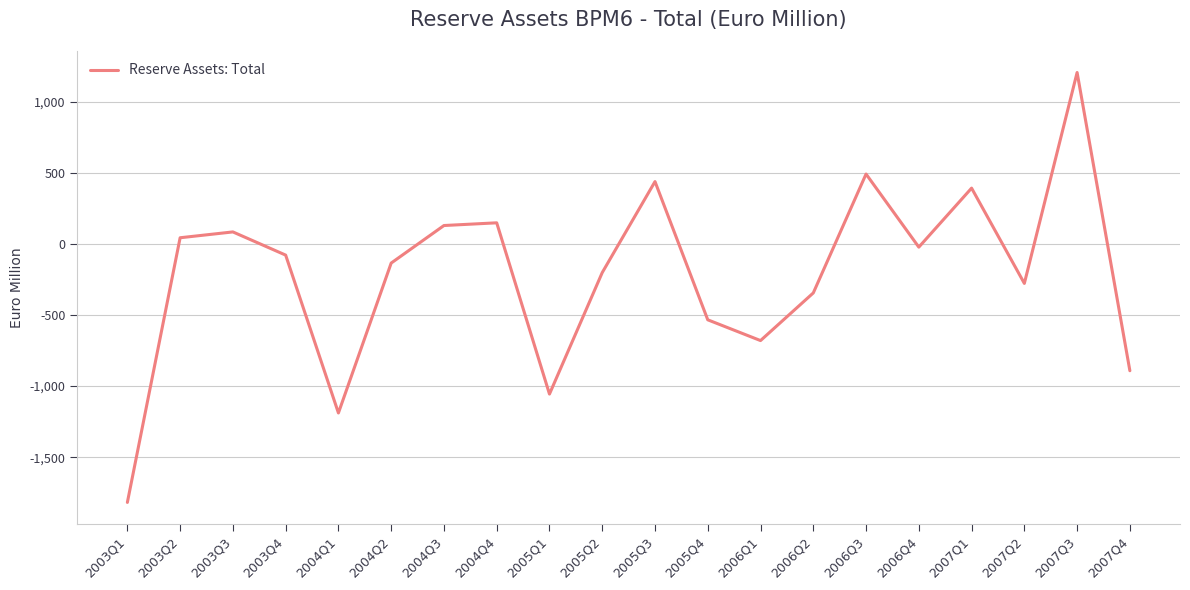

The value at 2007Q3 is 1205. True or false?

True